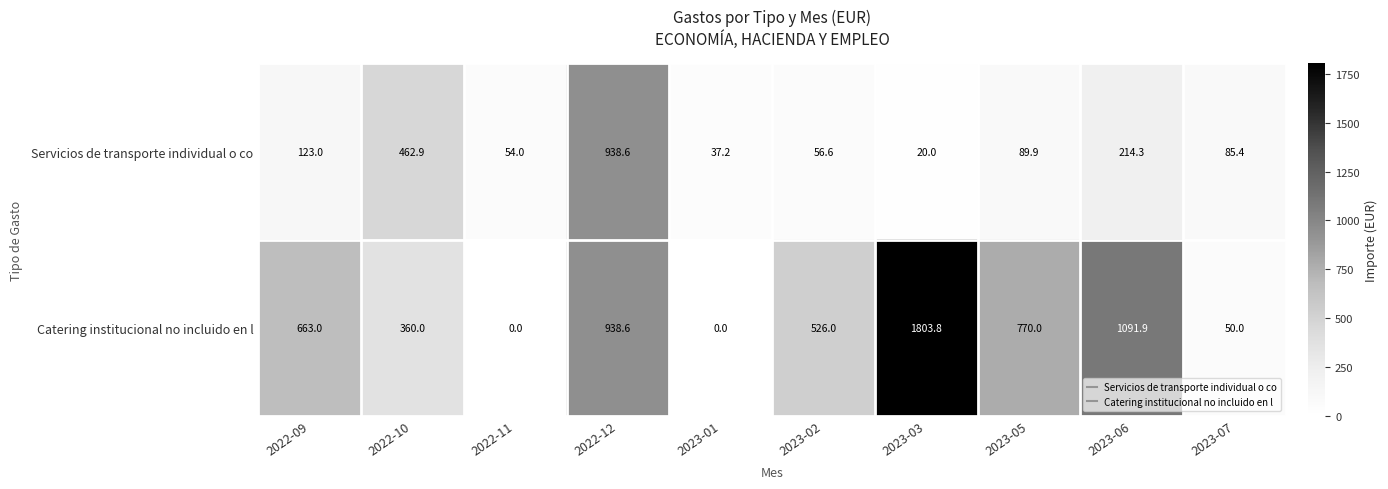

What is the total value across all series at 2023-02?

582.6